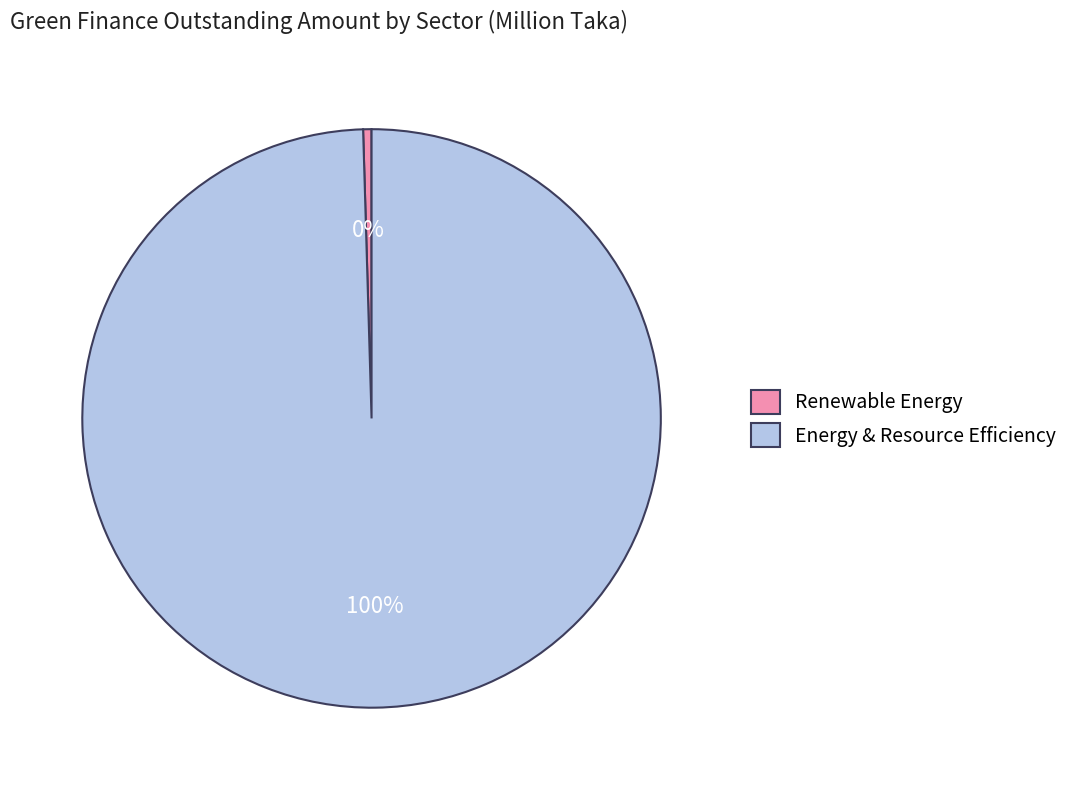

Rank the categories by value from lowest to highest.

Renewable Energy, Energy & Resource Efficiency